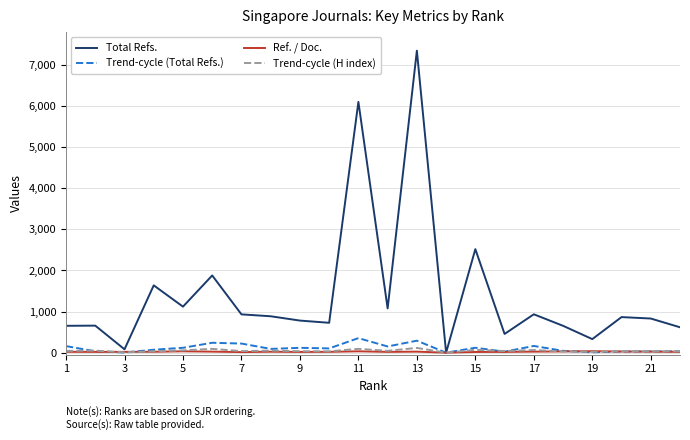

How many positive values does the Total Refs. series have?

21